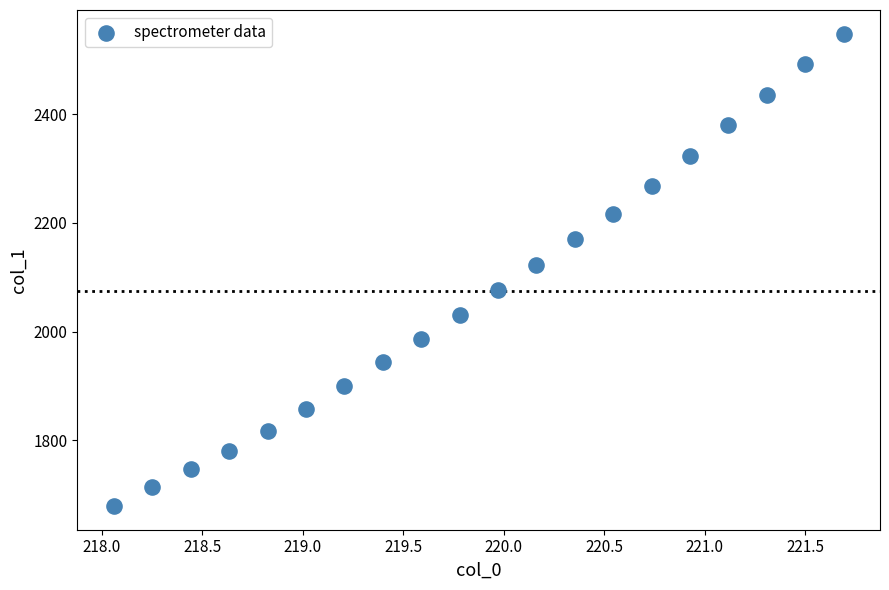

What is the range of Y values (max minus min)?

870.0